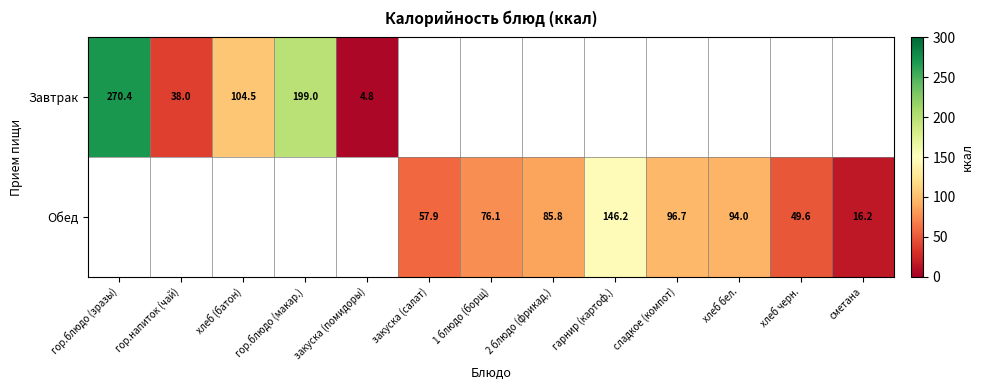

Where is Завтрак nearest to the value 137?

хлеб (батон)